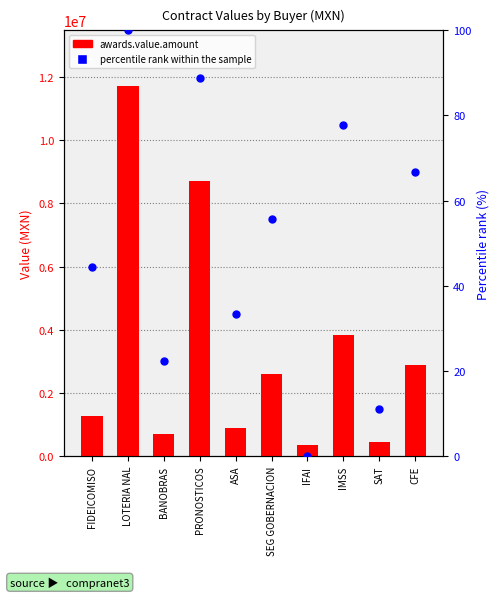

At how many categories does at least one series exceed 7944386?

2